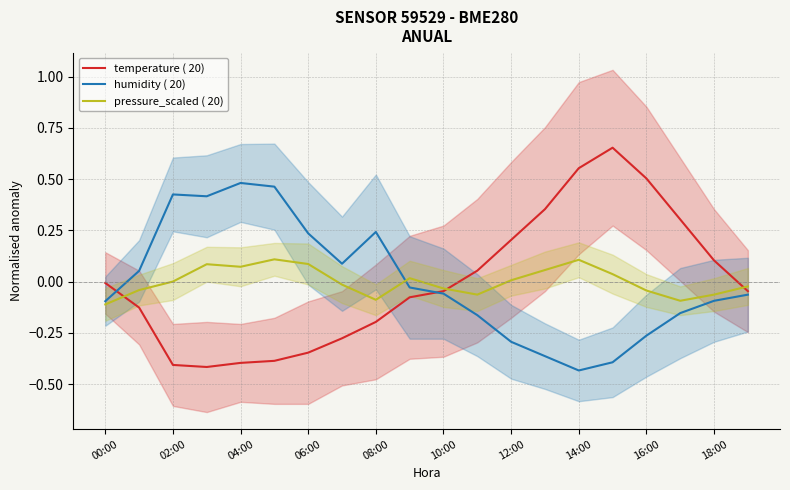

The value of temperature ( 20) at 12:00 is 0.1. True or false?

False